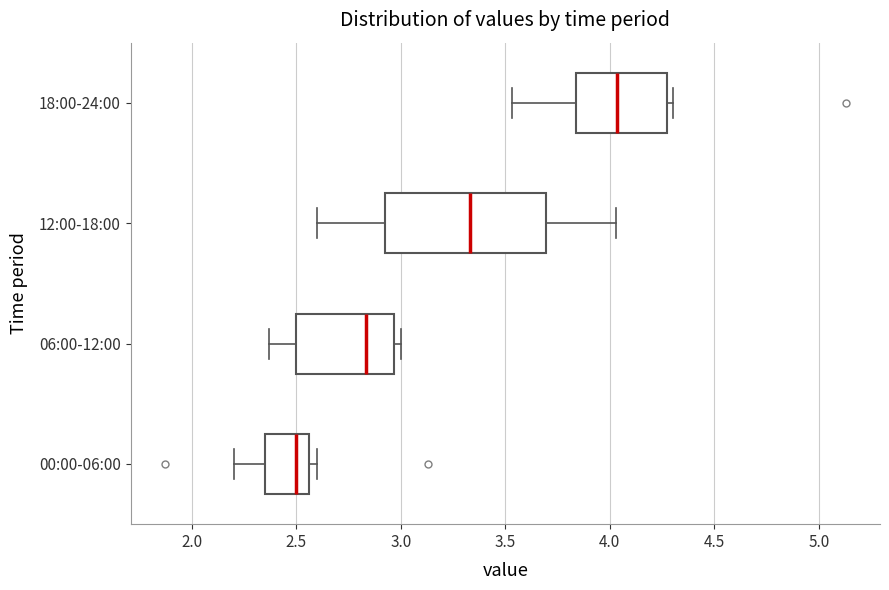

Reading bottom to top, transcribe this box plot: for each box, give where its median line is, the range the box spans, and where its two whiskers end, as read against the x-axis. The values are not printed on the chart, so give them approximately, as read against the axis.

00:00-06:00: median 2.50, box 2.35 to 2.55, whiskers 2.20 to 2.60
06:00-12:00: median 2.85, box 2.50 to 2.95, whiskers 2.35 to 3.00
12:00-18:00: median 3.35, box 2.95 to 3.70, whiskers 2.60 to 4.05
18:00-24:00: median 4.05, box 3.85 to 4.30, whiskers 3.55 to 4.30 (just right of the box's right edge)